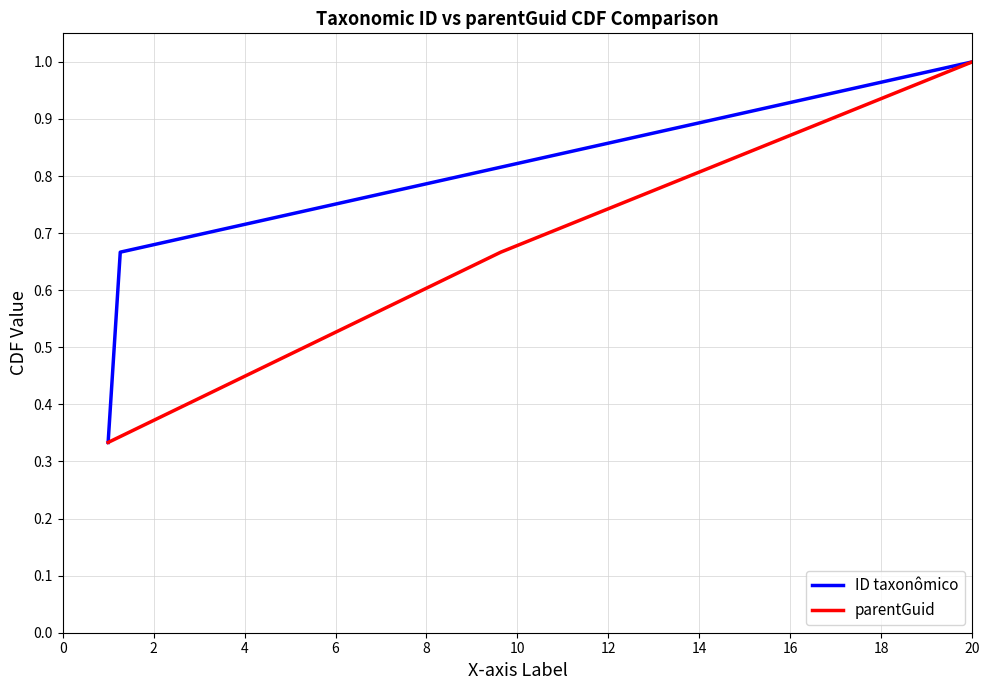

The parentGuid series shows 0.3 at 0. True or false?

True